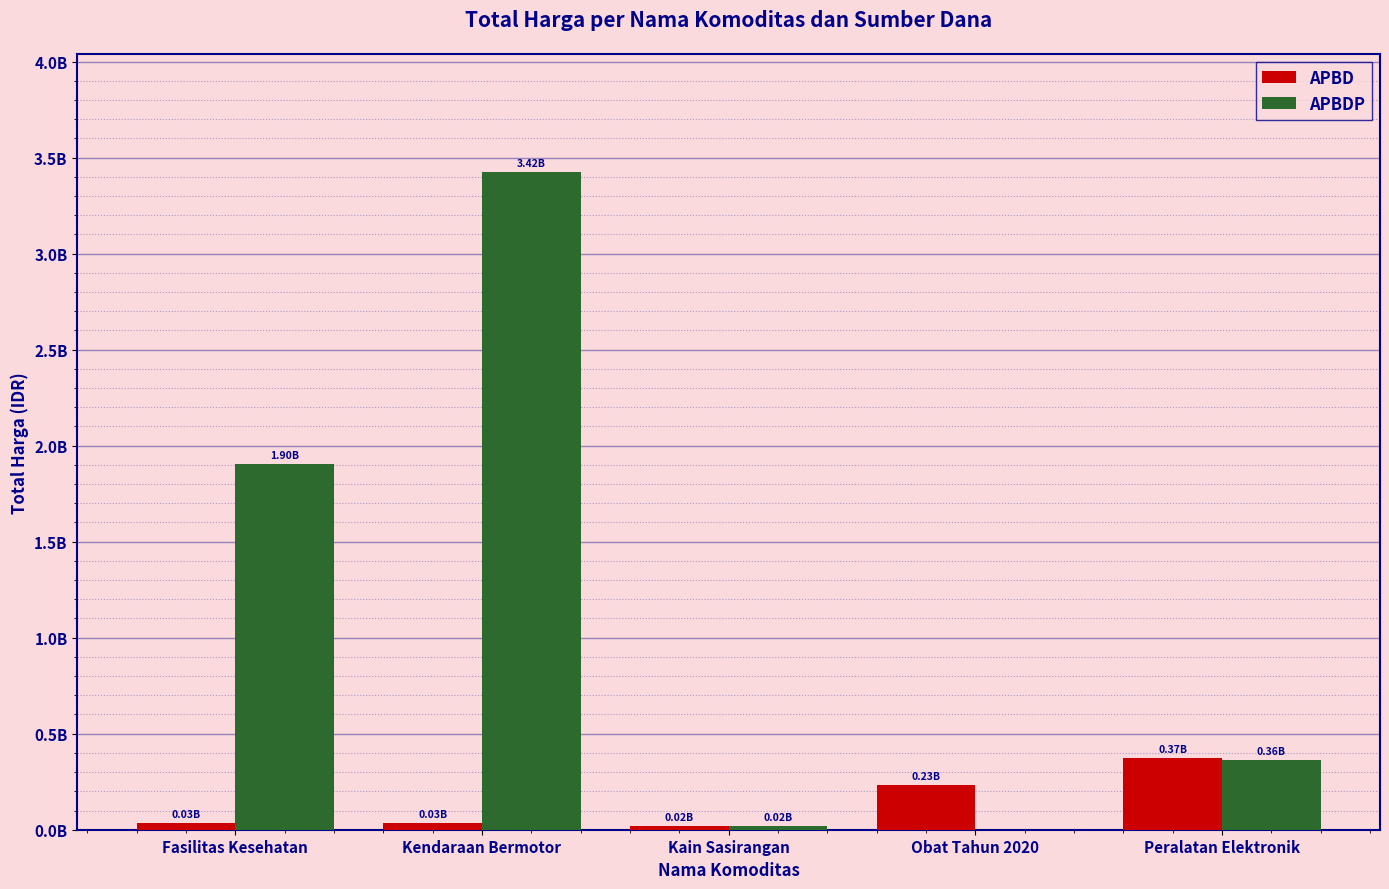

Reading left to right, list all the values displayed in this chart.

APBD: Fasilitas Kesehatan=34577875	Kendaraan Bermotor=34292000	Kain Sasirangan=18900000	Obat Tahun 2020=232201910	Peralatan Elektronik=373404000
APBDP: Fasilitas Kesehatan=1903497940	Kendaraan Bermotor=3424122000	Kain Sasirangan=19175000	Obat Tahun 2020=0	Peralatan Elektronik=362103800